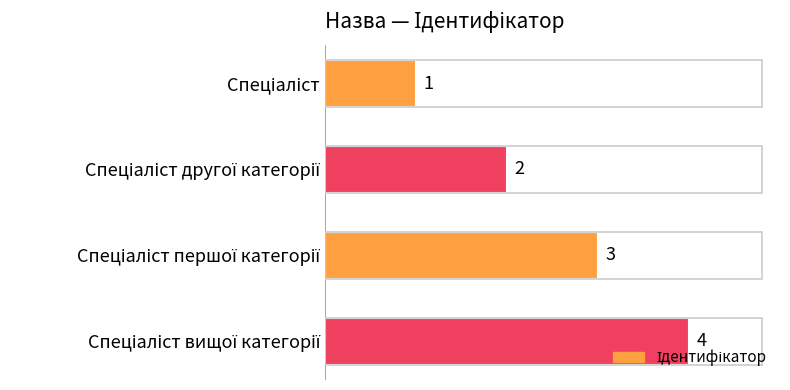

What is the difference between the maximum and minimum values?

3